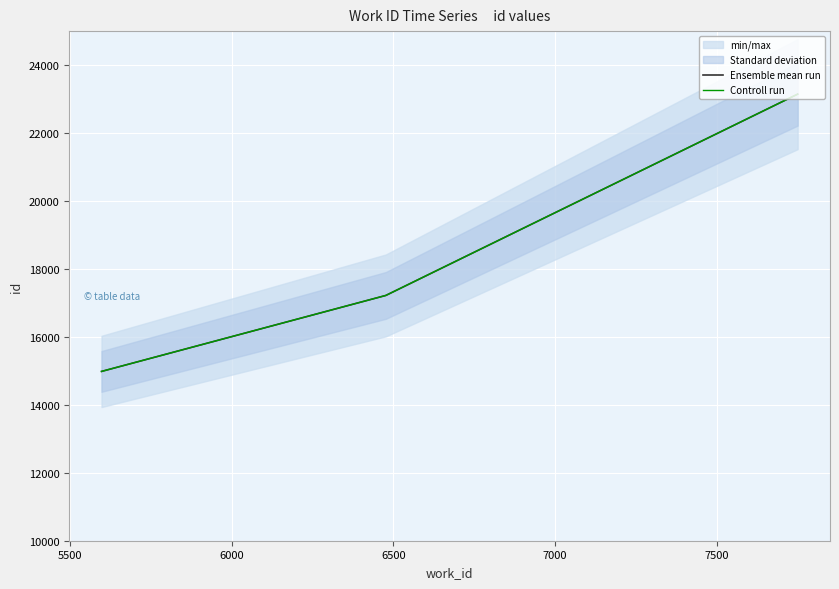

How many Ensemble mean run values are between 14983 and 23145?

3